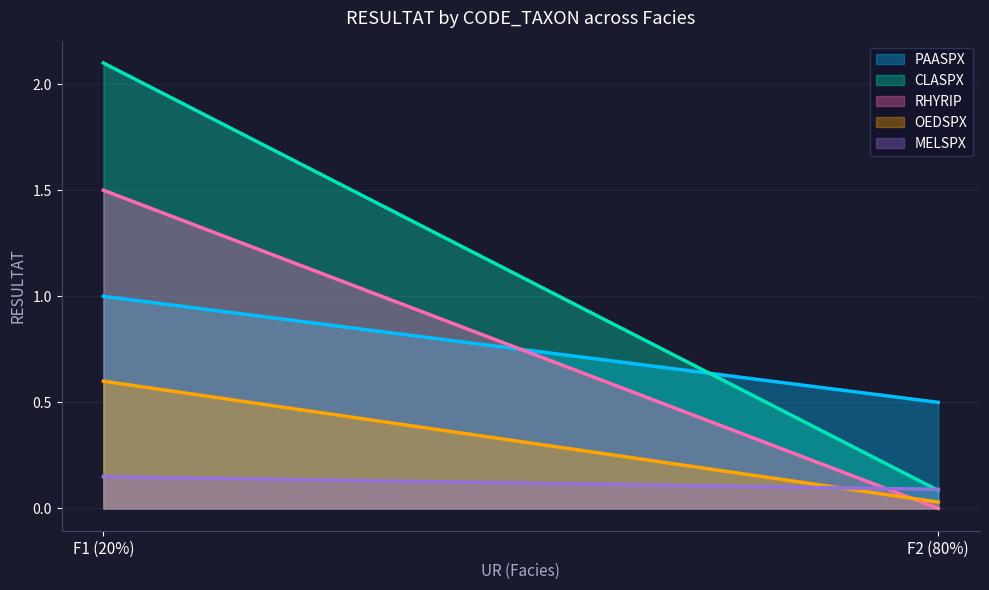

What is the average value of the MELSPX series?

0.1